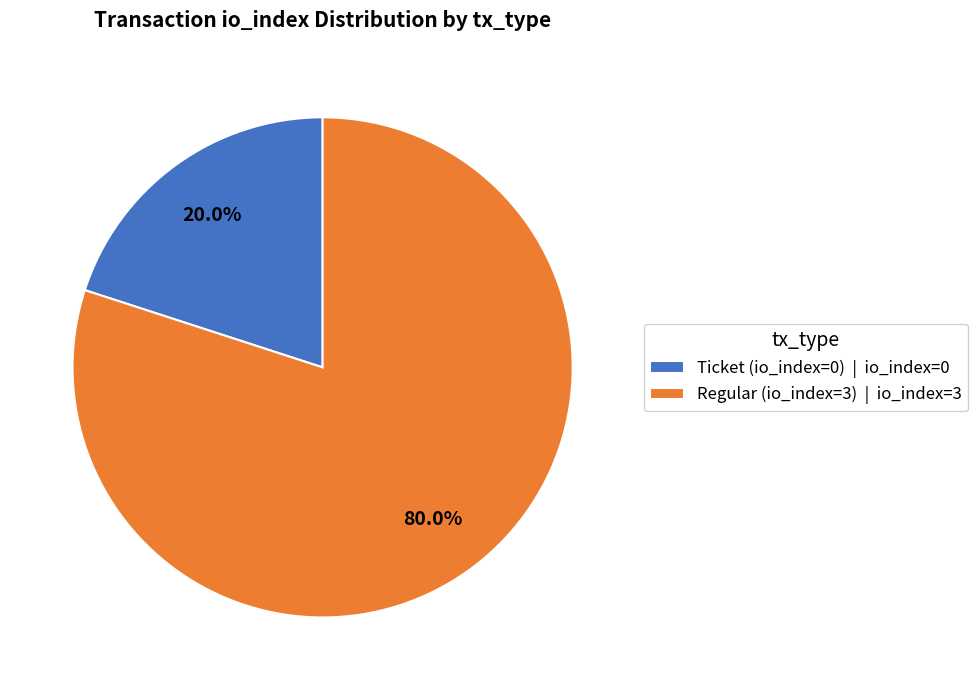

True or false: Ticket (io_index=0) accounts for 7% of the total.

False